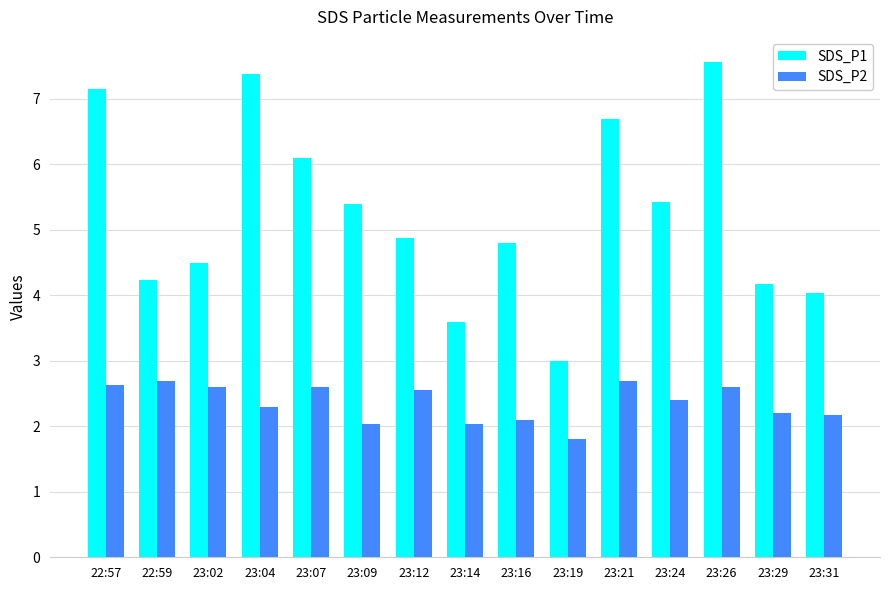

How many bars are there in each group?

2